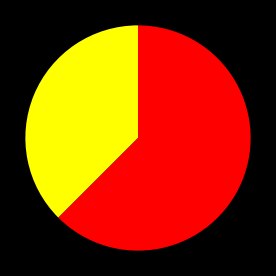

Is there a majority slice in this chart?

Yes